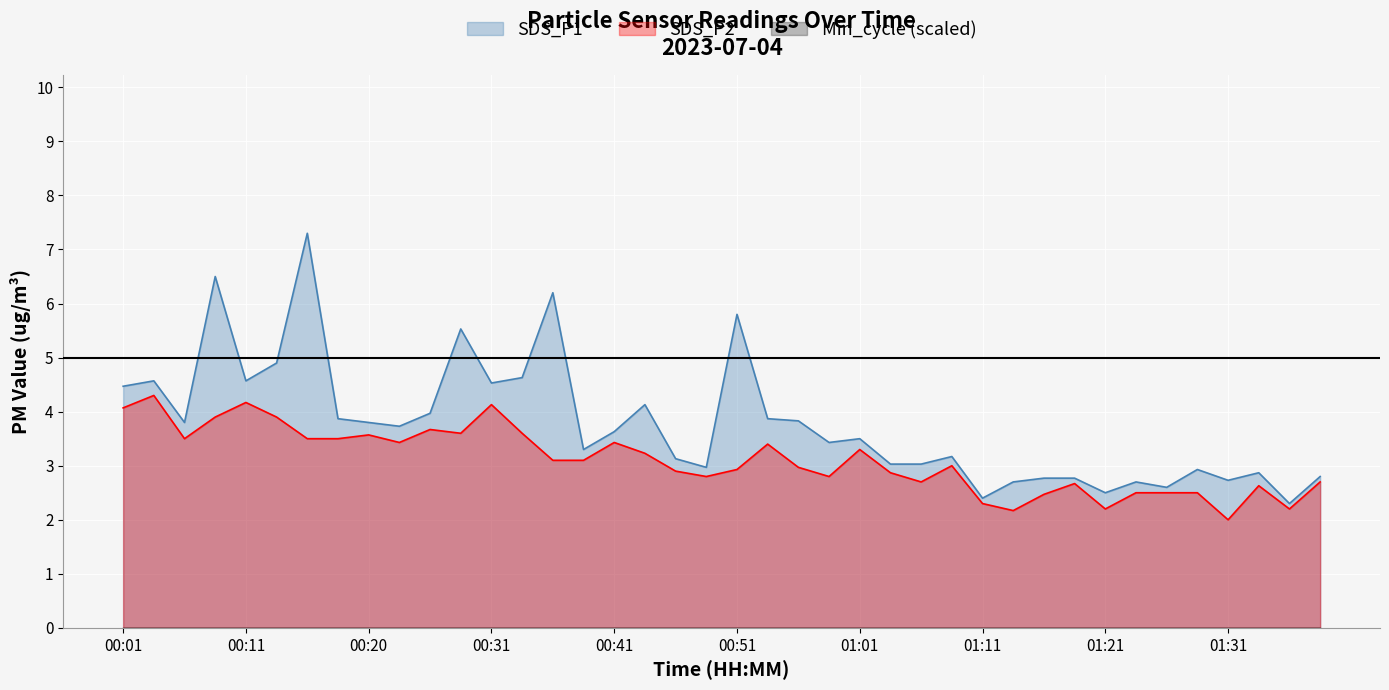

Does the chart display data point markers on the line(s)?

No